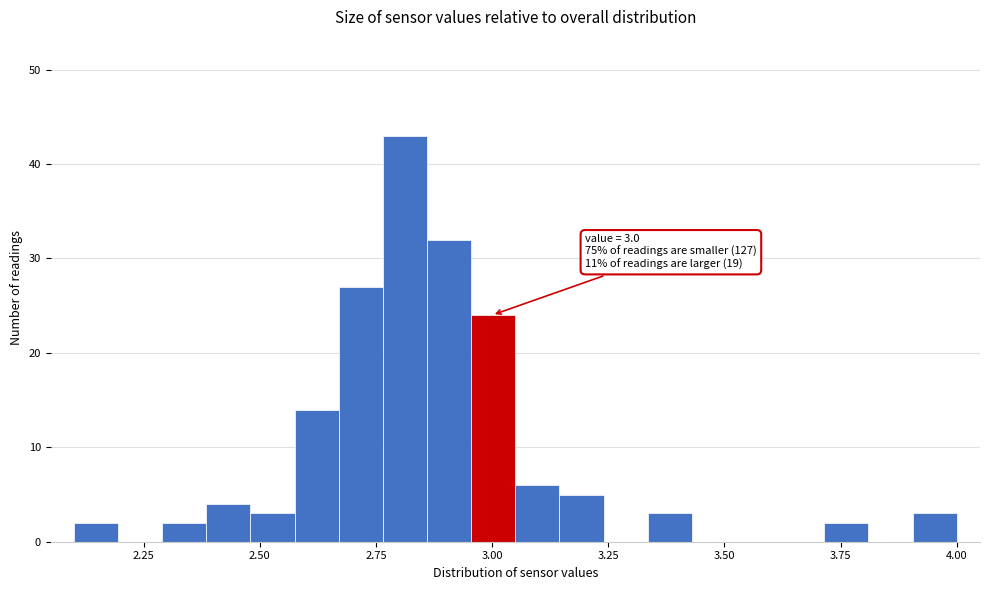

Around what value on the x-axis is the tallest bar? Give the approximate position of its centre, as read against the axis.

2.80